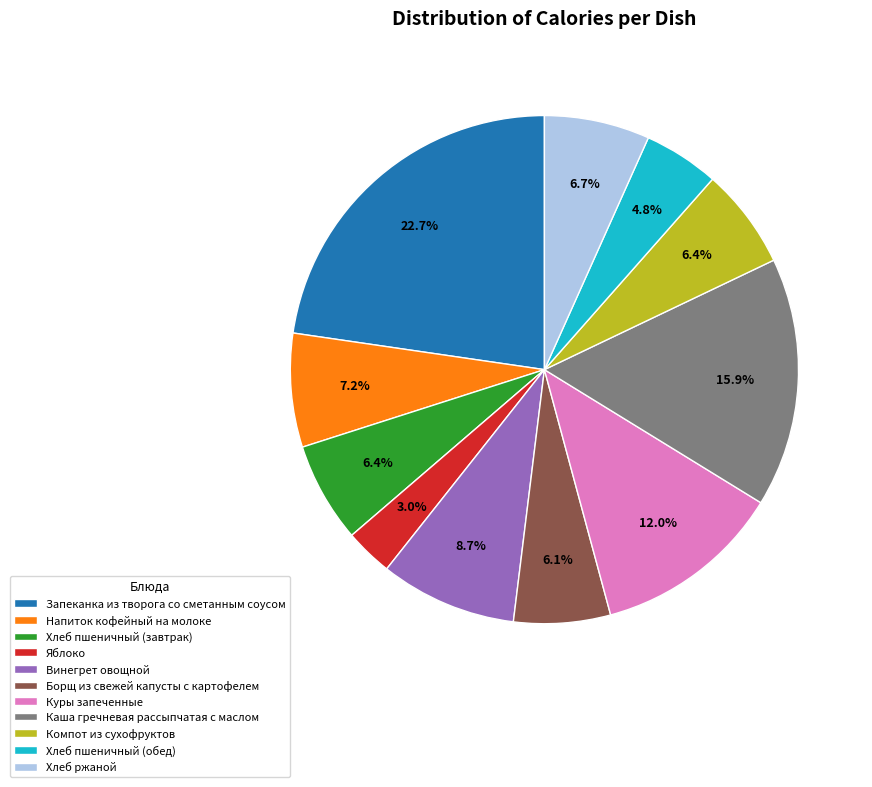

To the nearest percent, what is the difference between the largest and smallest slice percentages?

20%